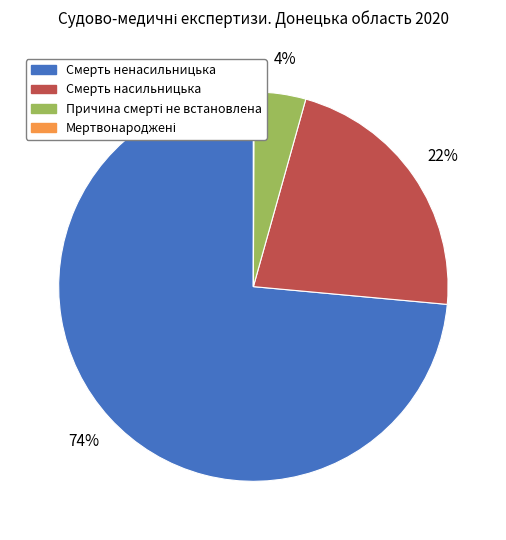

Which slice represents more than half of the pie?

Смерть ненасильницька